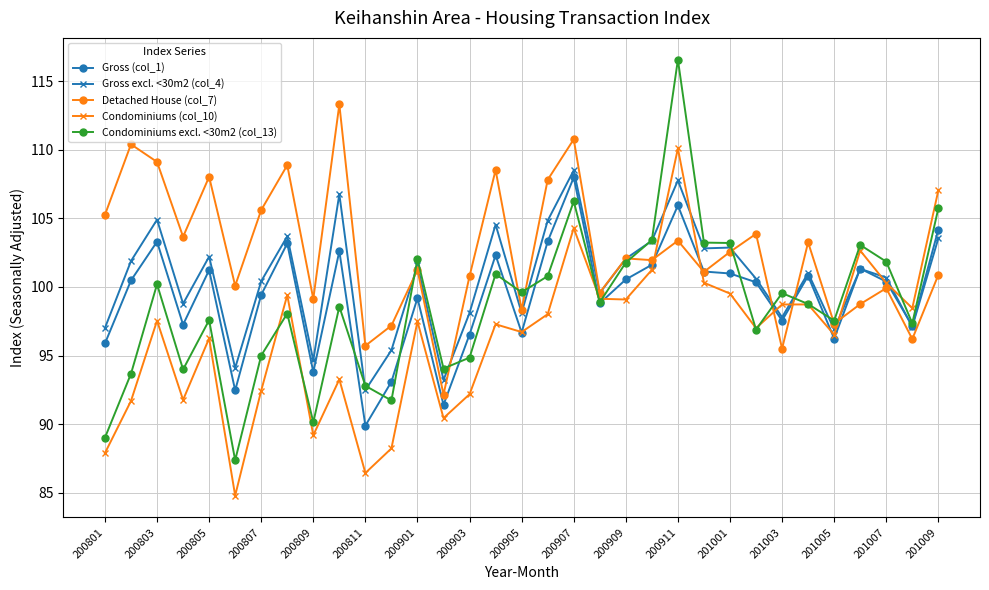

Does the chart have visible grid lines?

Yes